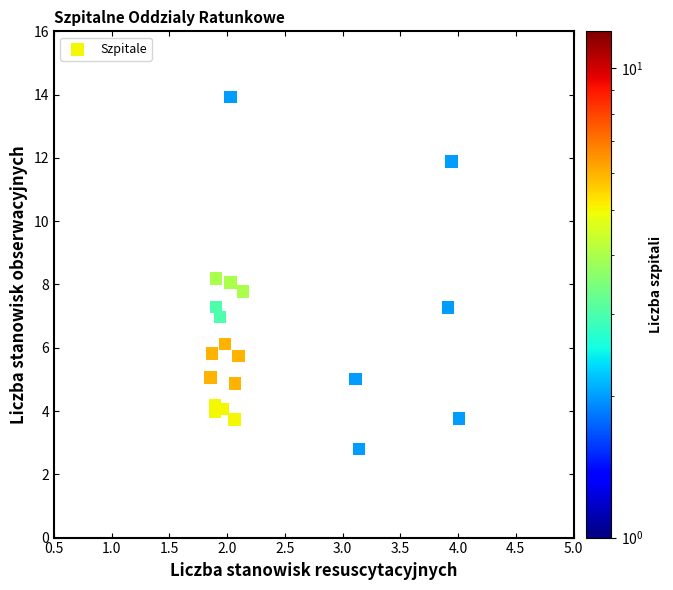

What is the range of X values (max minus min)?

2.2